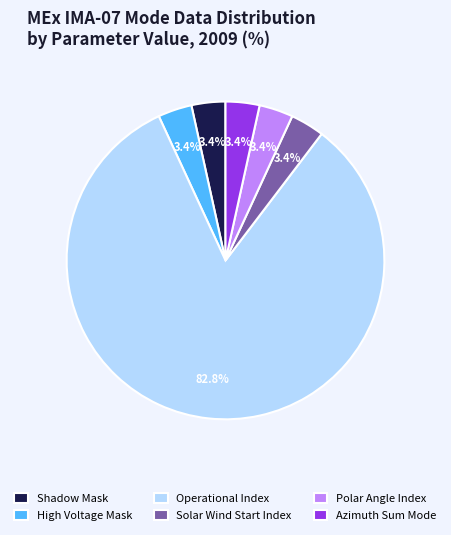

How many segments does this pie chart have?

6